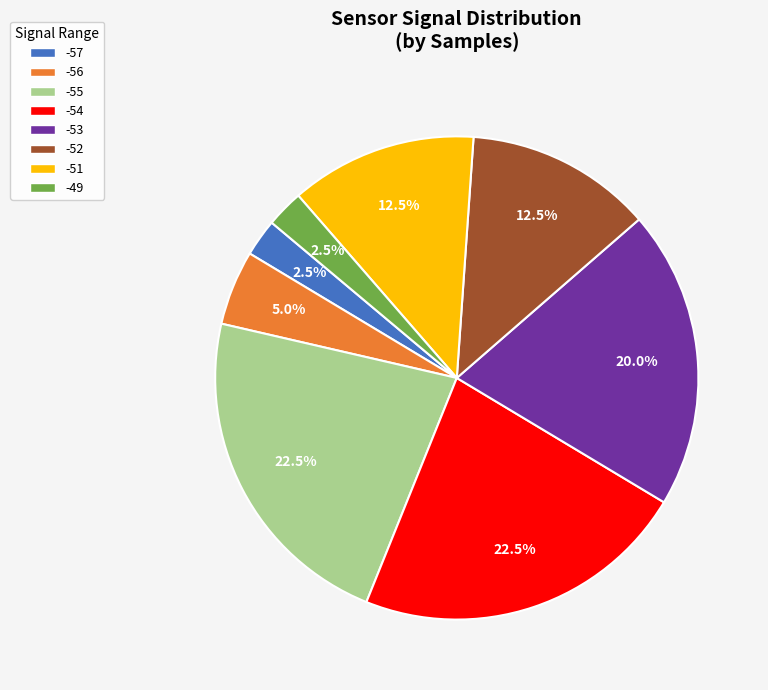

Is there any slice that represents more than half of the pie?

No